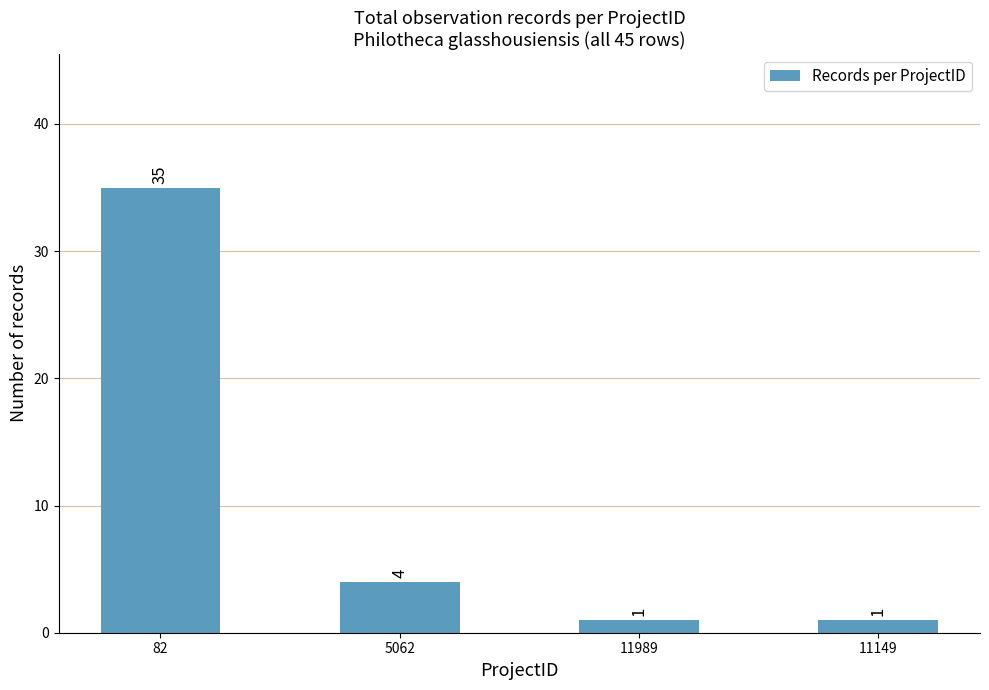

What is the average value?

10